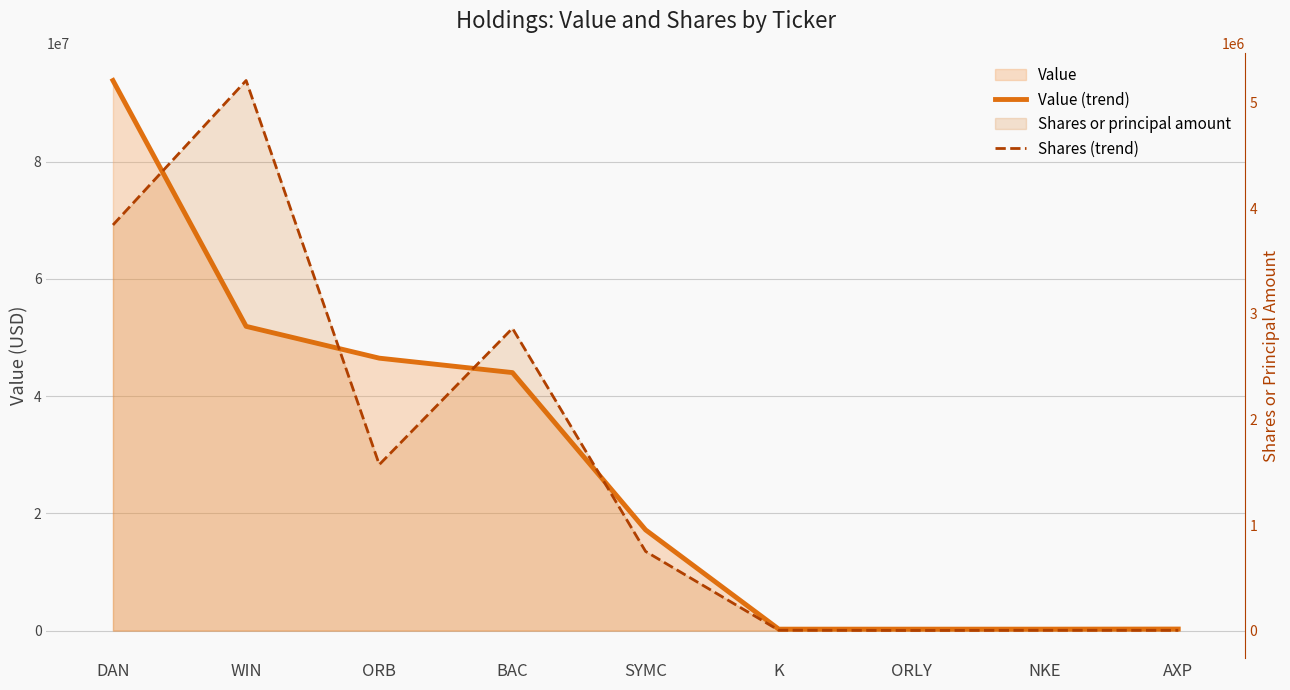

Rank the series by their average value, from highest to lowest.

Value (trend), Shares (trend)